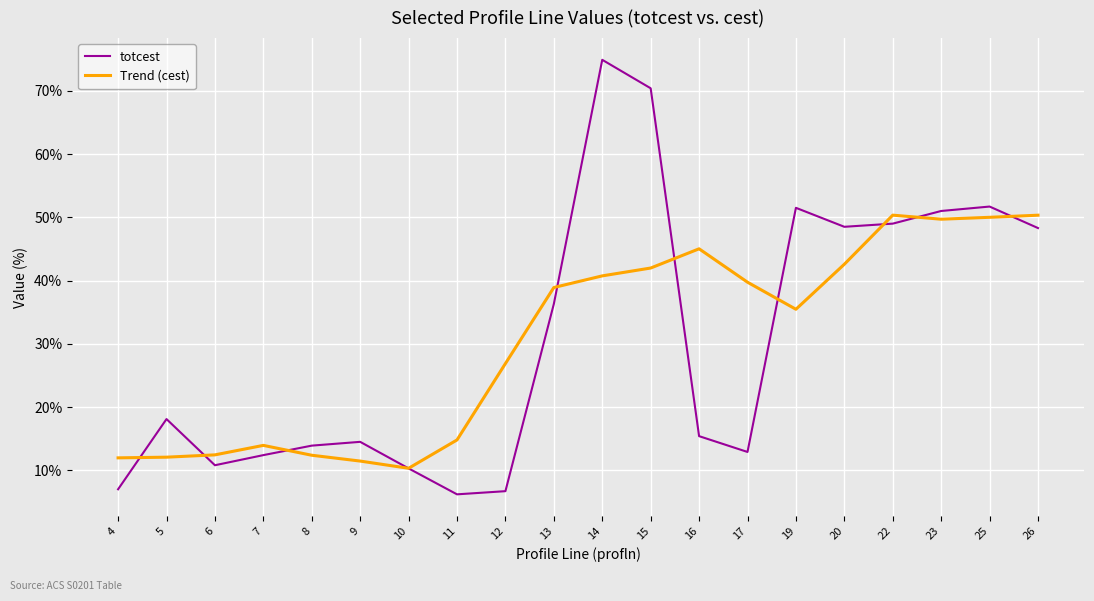

List the series in order of their peak value, lowest first.

Trend (cest), totcest